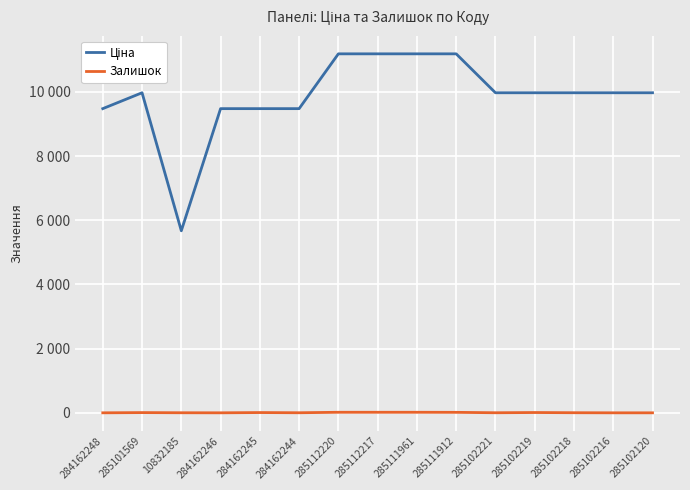

Does the chart have visible grid lines?

Yes